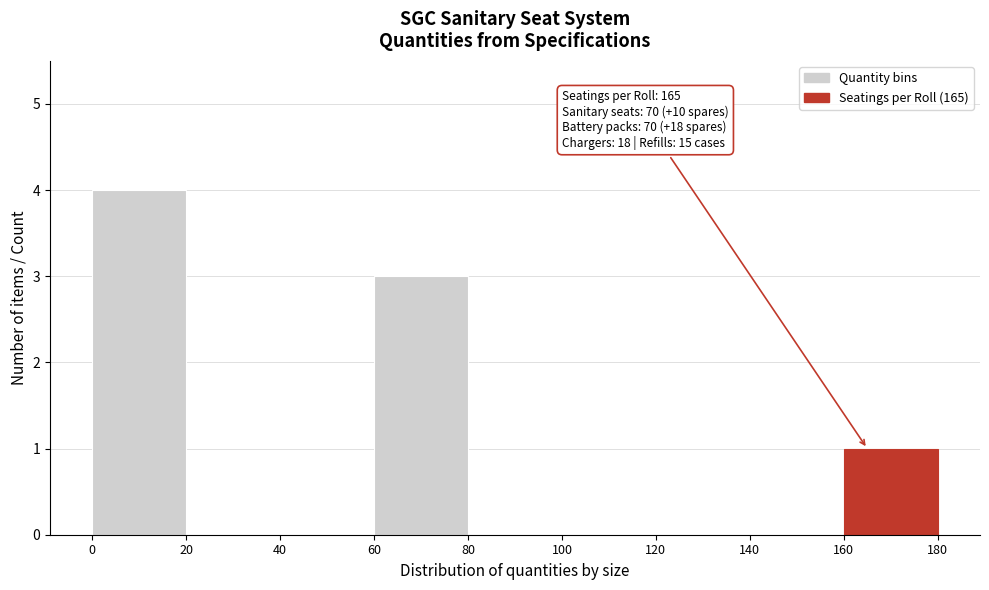

Over which range of the x-axis is the bar tallest?

0 to 20